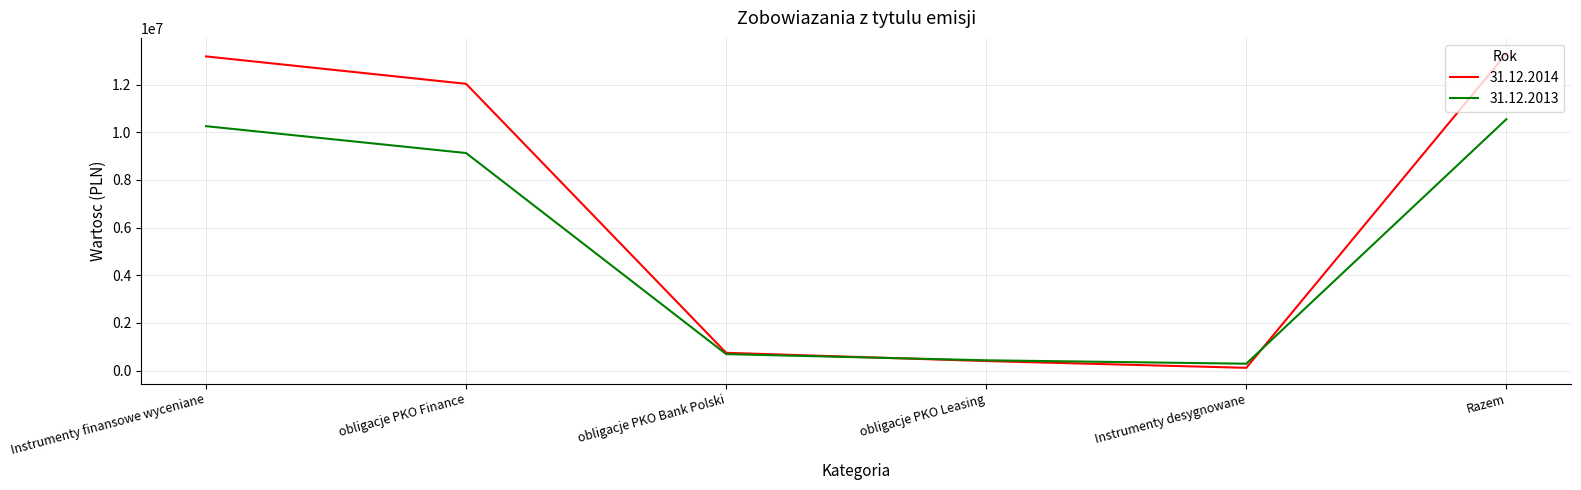

What are all the series names shown in the legend?

31.12.2014, 31.12.2013